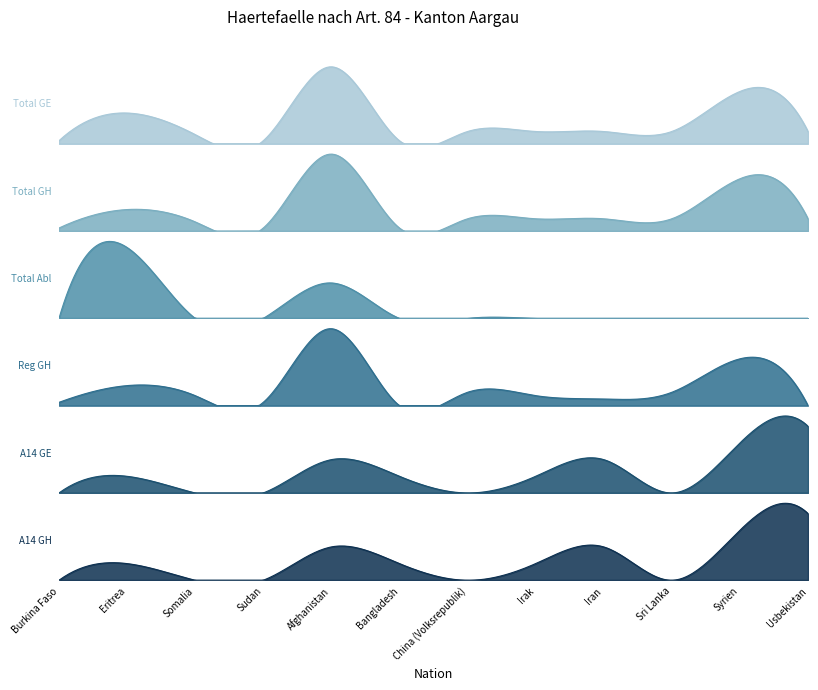

How many data points in Regelungen Gutheissungen are less than 3?

5